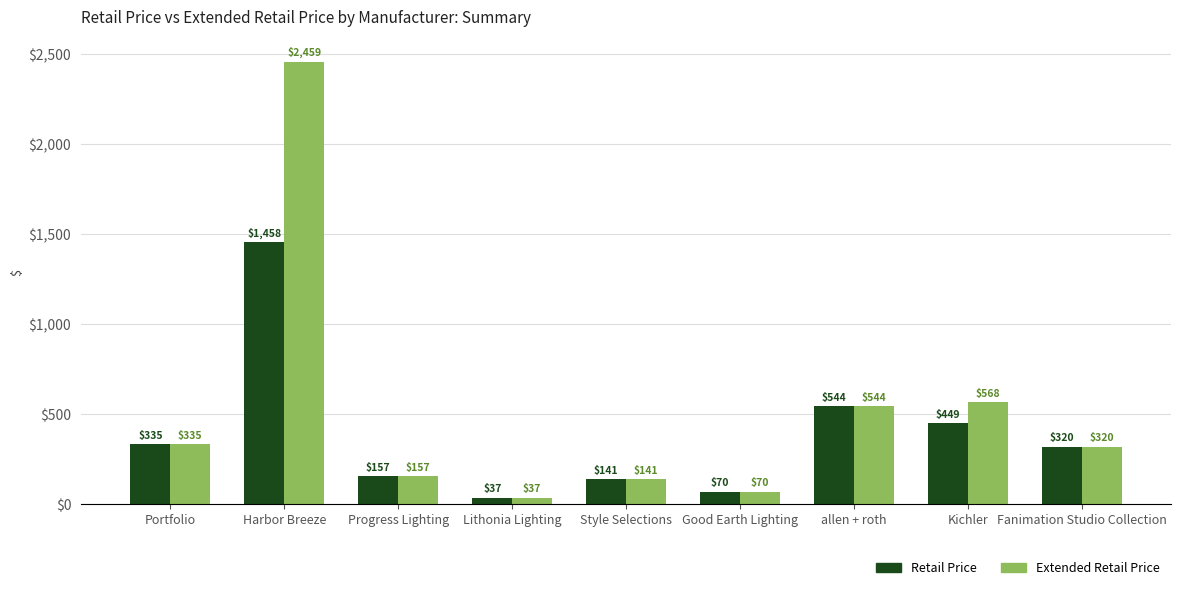

Which series has the largest total across all categories?

Extended Retail Price